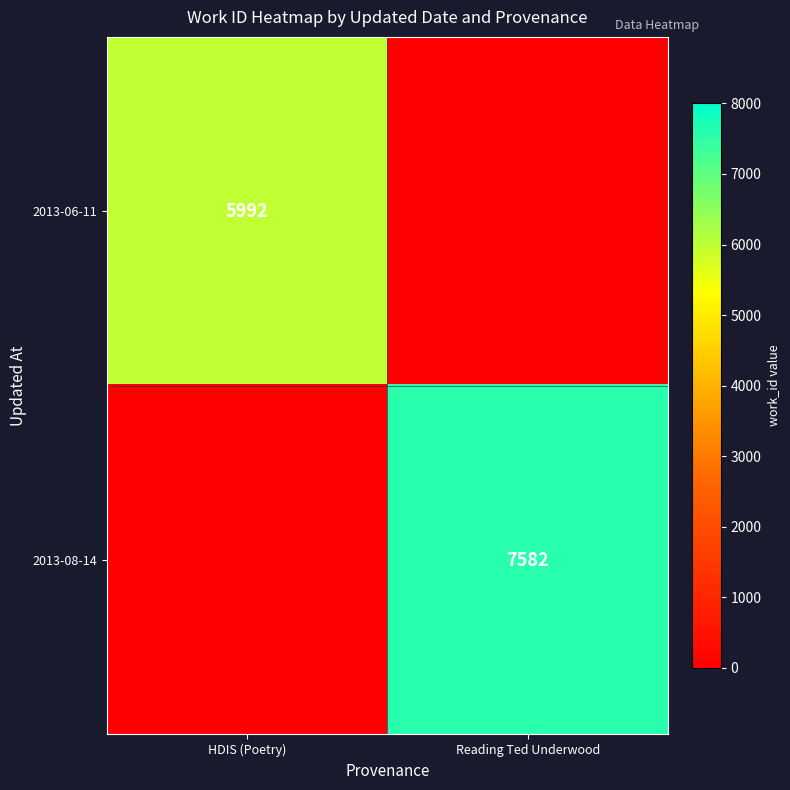

The 2013-08-14 series shows 7582 at Reading Ted Underwood. True or false?

True